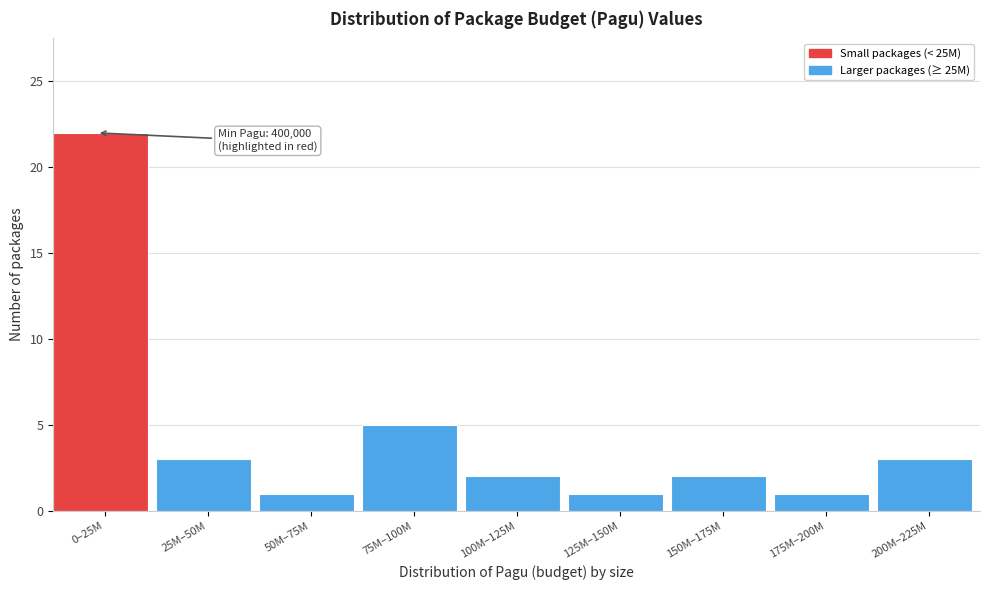

Reading left to right, what are all the values shown in this chart?

22	3	1	5	2	1	2	1	3